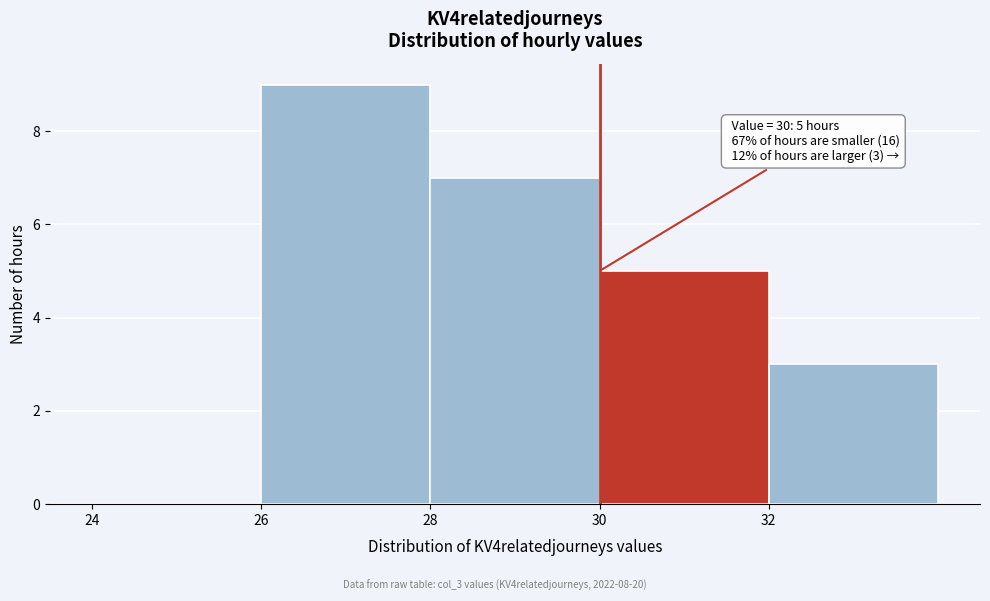

Over which range of the x-axis is the bar tallest?

26 to 28